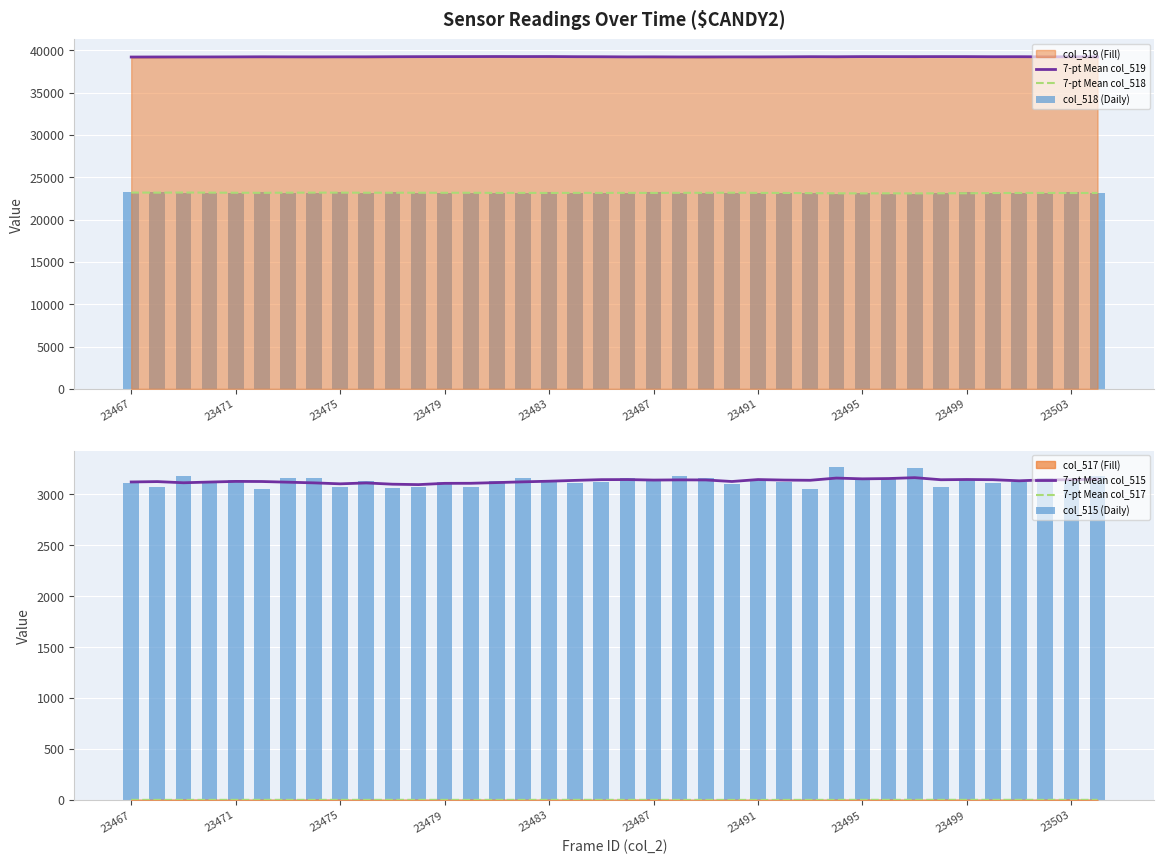

At which category does the chart reach its minimum across all series?

23491